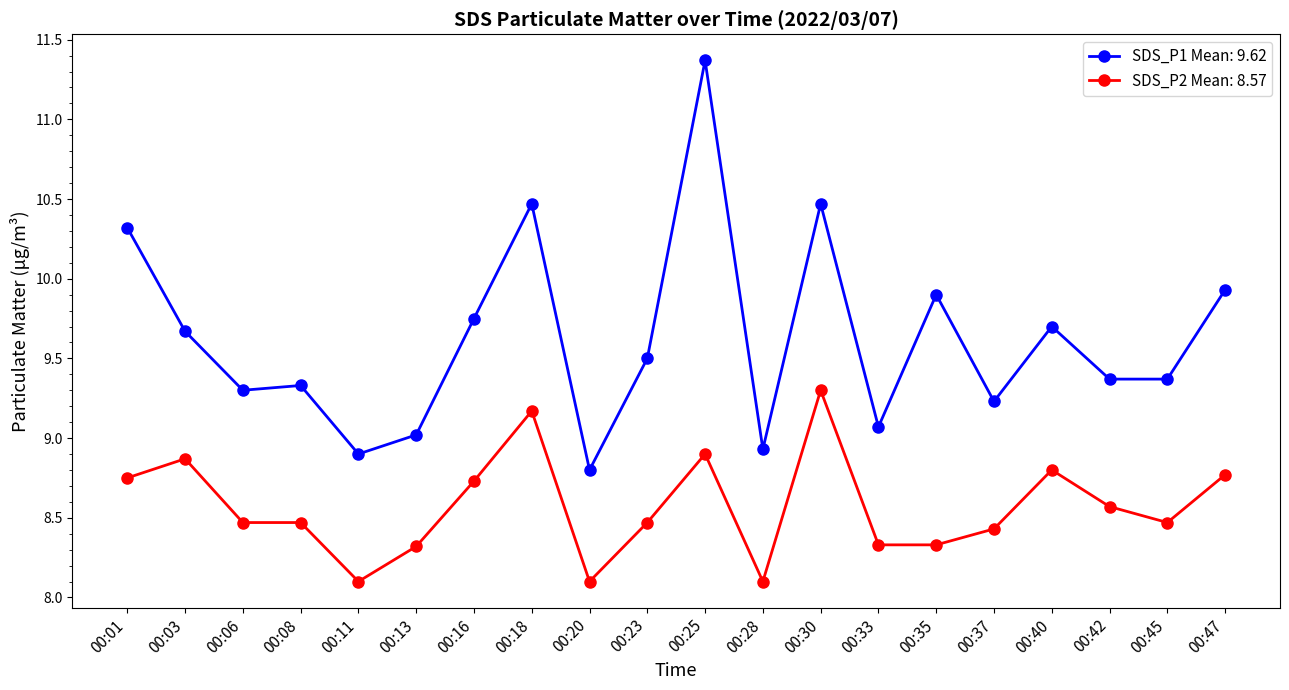

What is the total value across all series at 00:33?

17.4